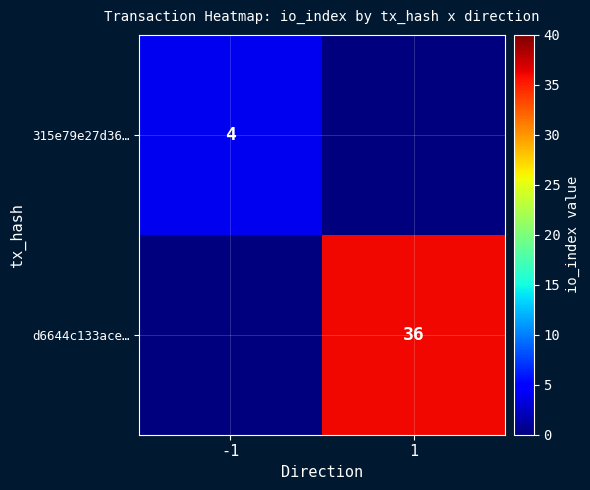

Which label corresponds to the smallest value in the chart?

1